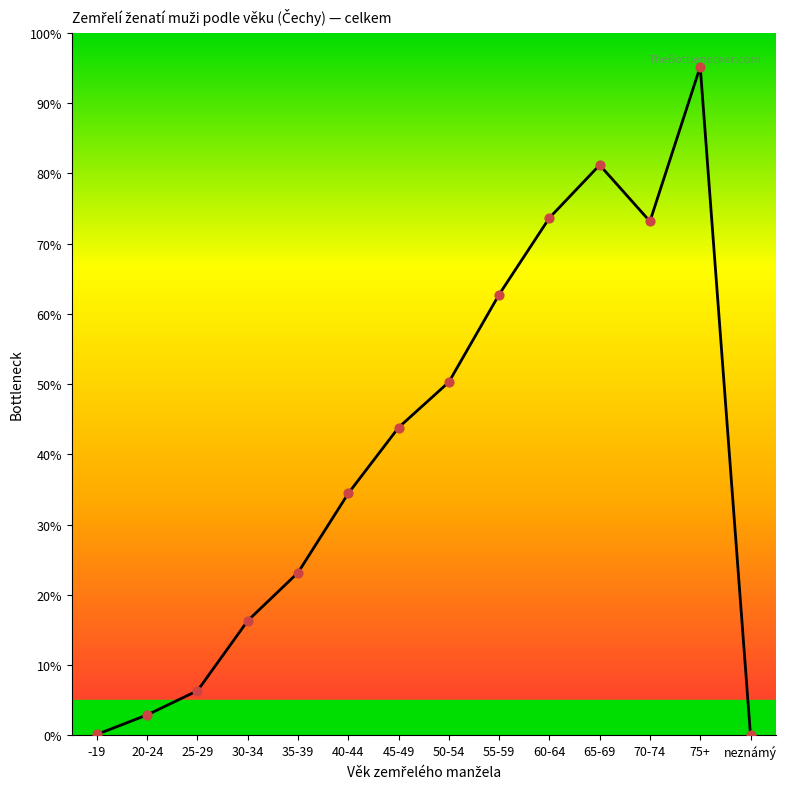

What is the ratio of the value at 40-44 to the value at 65-69?

0.4